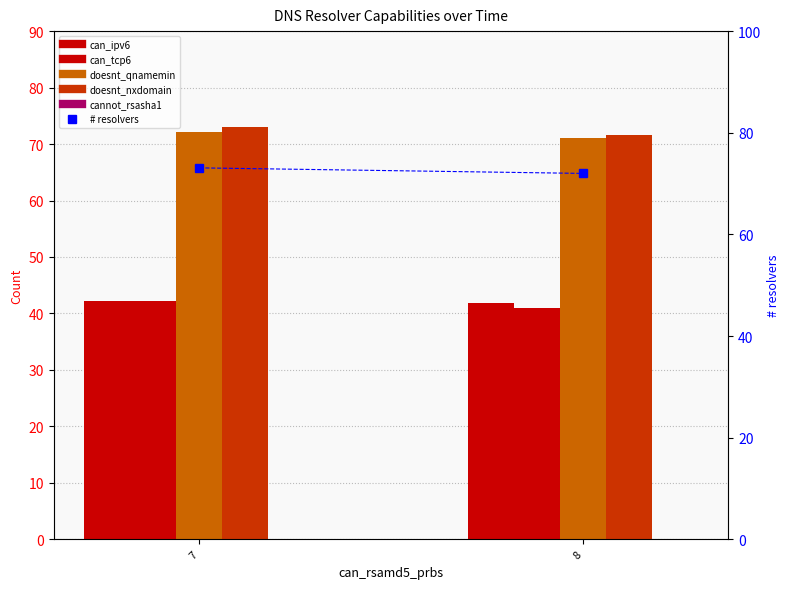

List the series in order of their peak value, lowest first.

cannot_rsasha1, can_ipv6, can_tcp6, doesnt_qnamemin, doesnt_nxdomain, # resolvers